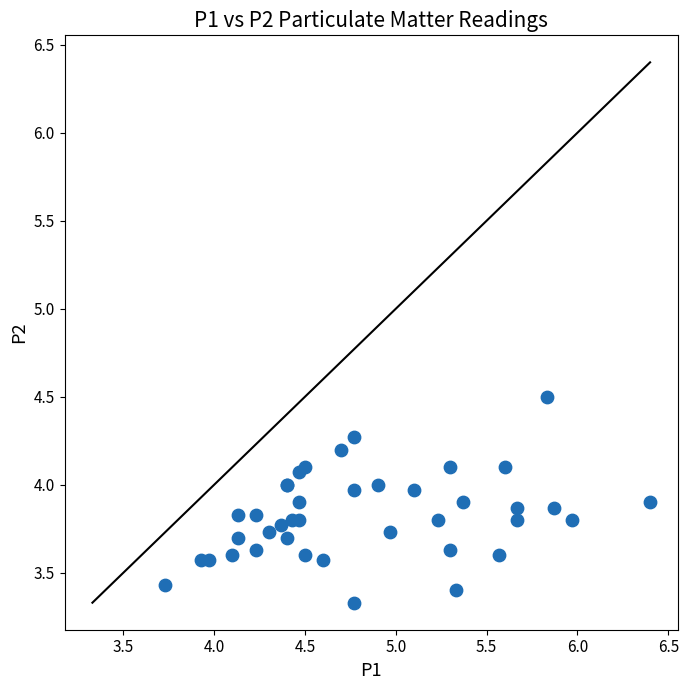

What Y value in the scatter plot is closest to 3?

3.3